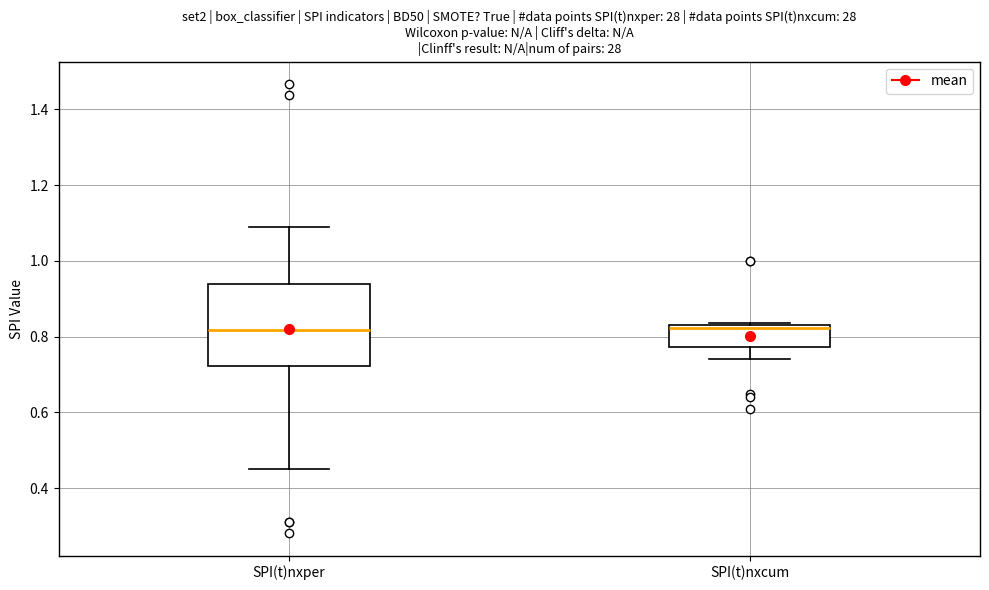

Reading left to right, transcribe this box plot: for each box, give where its median line is, the range the box spans, and where its two whiskers end, as read against the y-axis. The values are not printed on the chart, so give them approximately, as read against the axis.

SPI(t)nxper: median 0.82, box 0.72 to 0.94, whiskers 0.46 to 1.08
SPI(t)nxcum: median 0.82 (just below the box's upper edge), box 0.78 to 0.82, whiskers 0.74 to 0.84